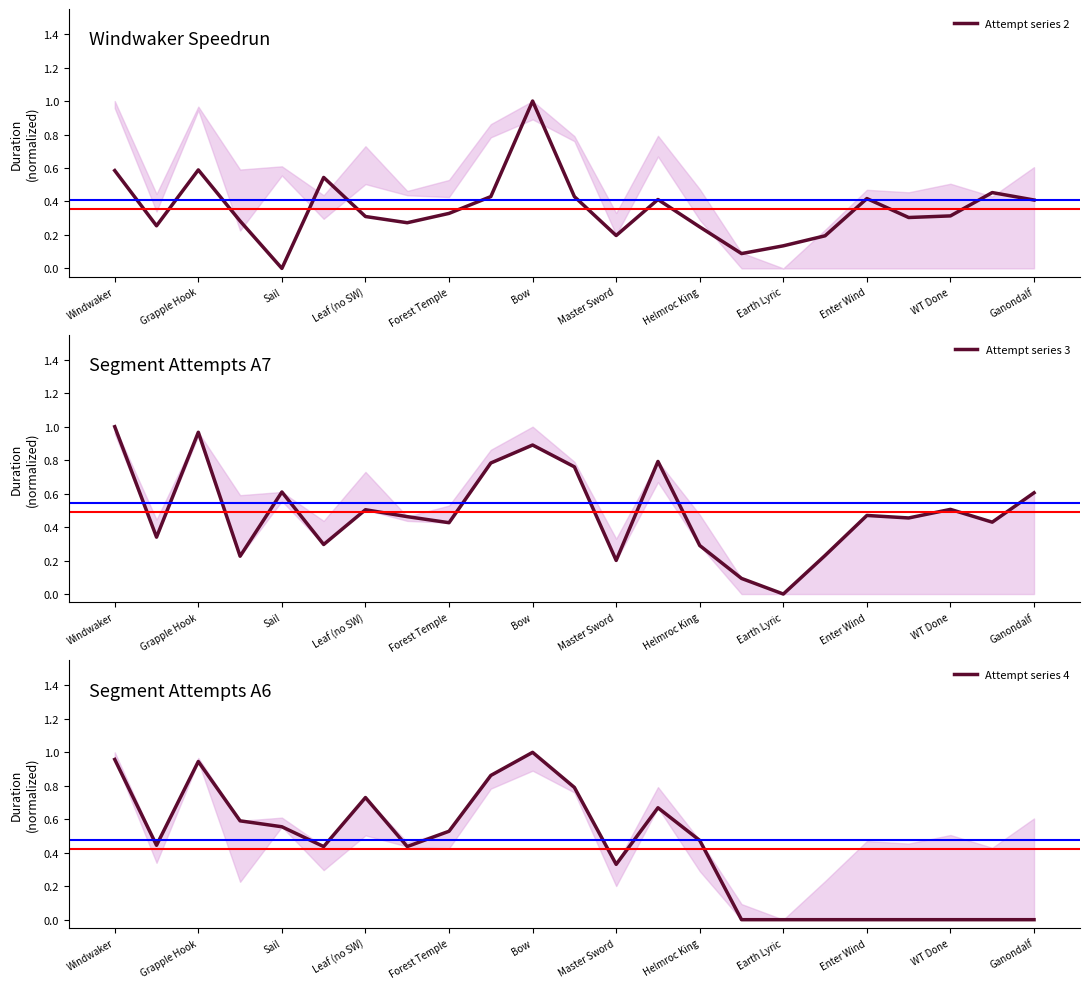

At how many categories does at least one series exceed 0?

23